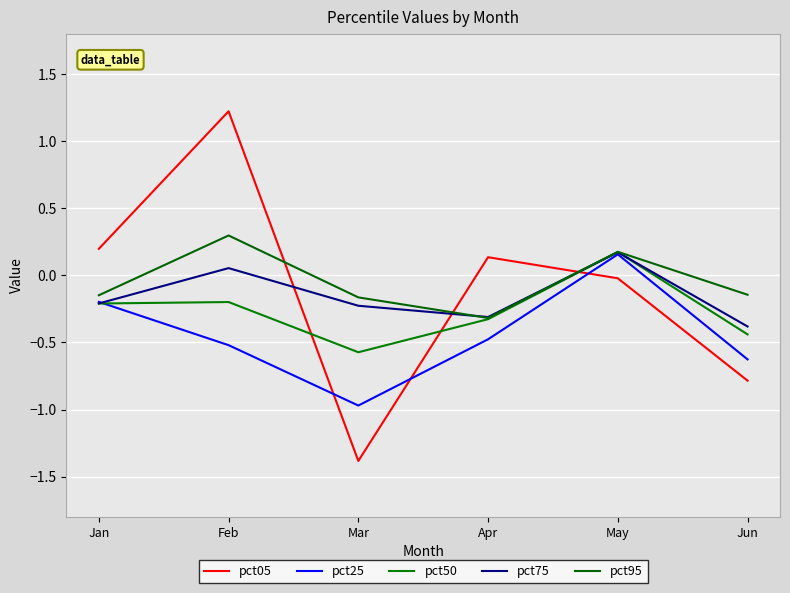

Where is pct95 nearest to the value 0?

Jun